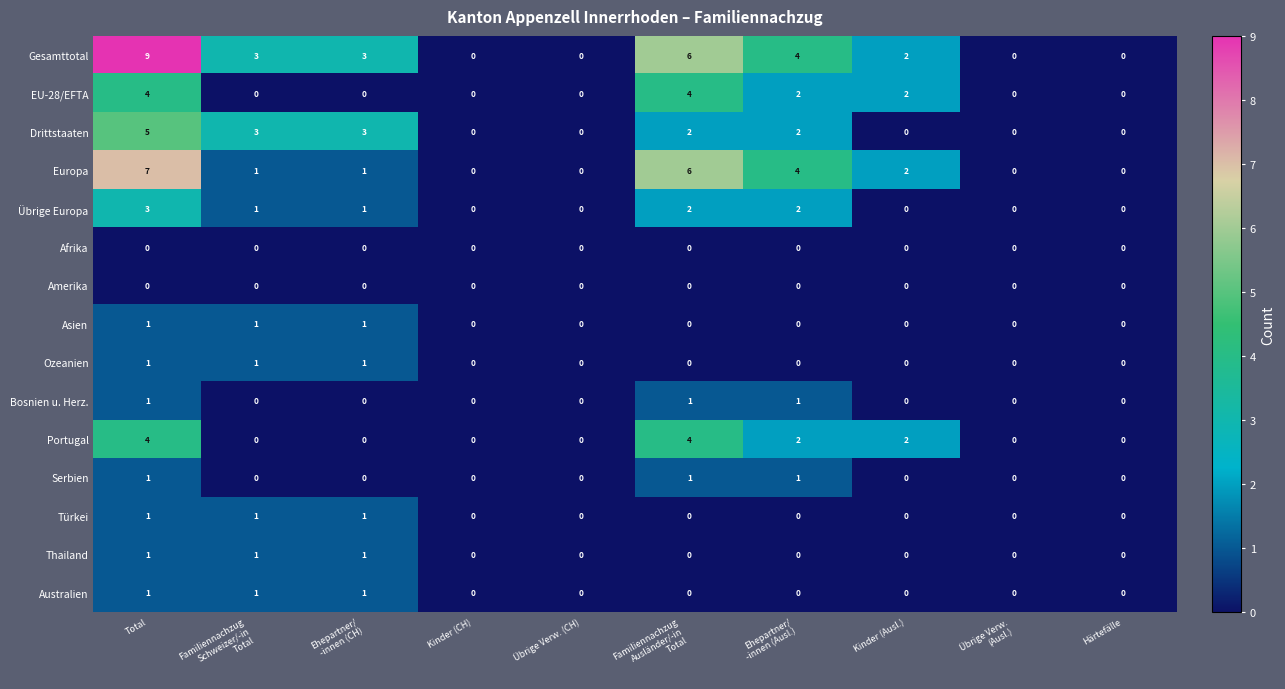

Which label corresponds to the largest value in the chart?

Total